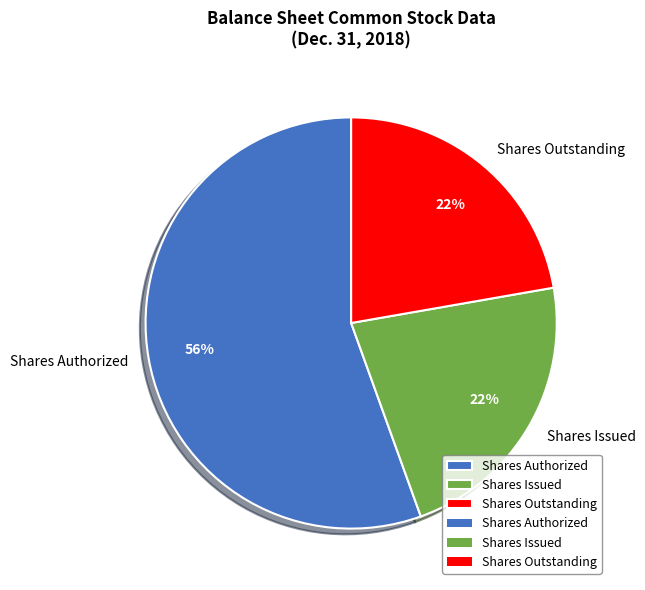

How many slices are in this pie chart?

3